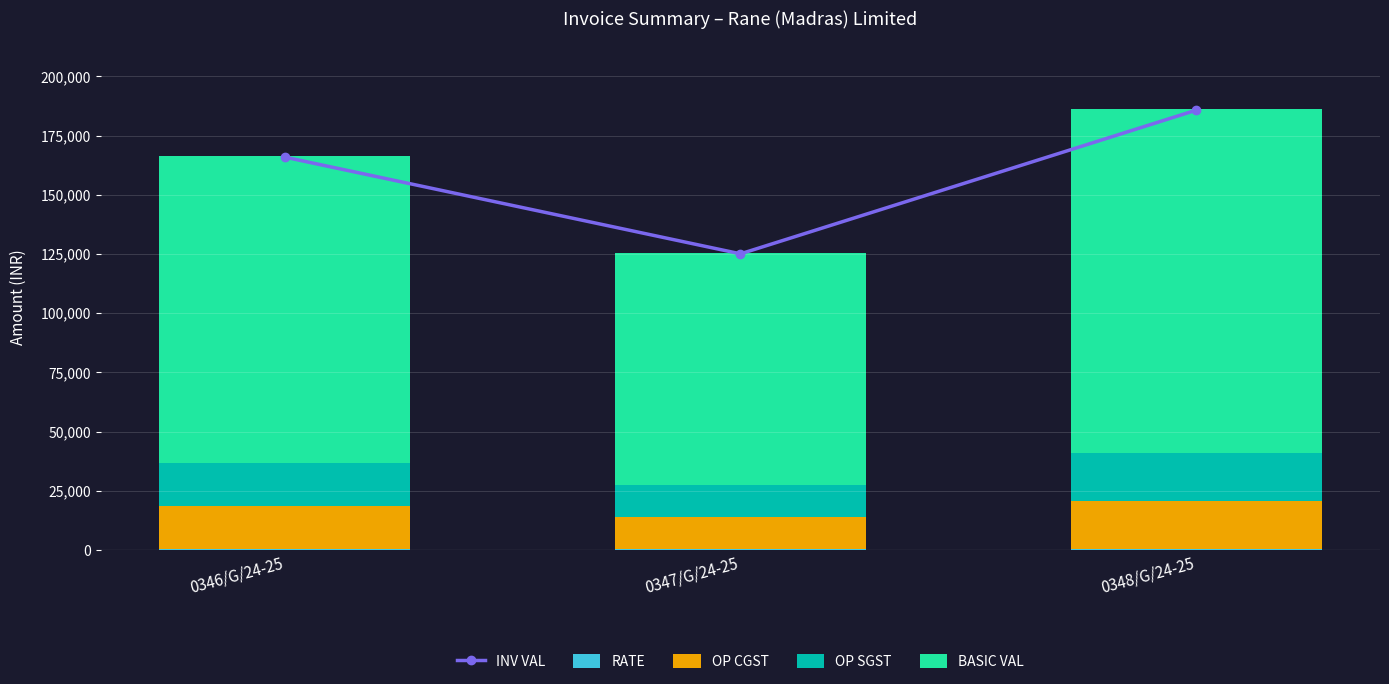

Reading left to right, transcribe all the data shown in this chart.

INV VAL: 165929.0	125076.5	185771.5
RATE: 324.1	244.3	241.9
OP CGST: 18148.5	13680.2	20318.8
OP SGST: 18148.5	13680.2	20318.8
BASIC VAL: 129632.0	97716.0	145134.0